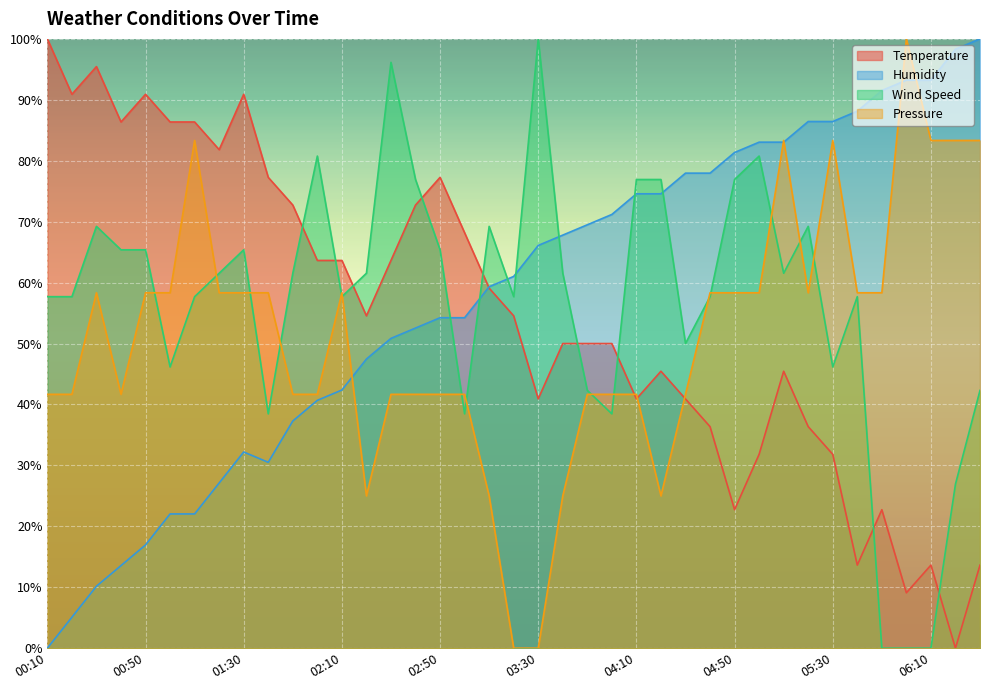

Which series has the largest total across all categories?

Humidity